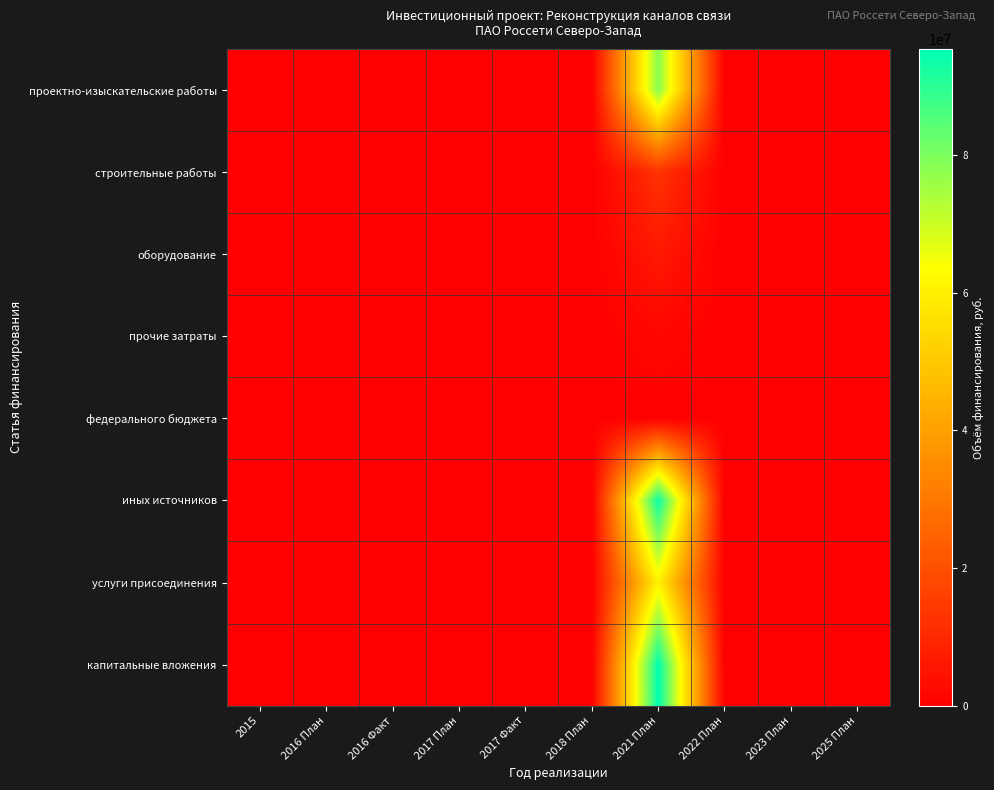

Reading left to right, what are all the values shown in this chart?

проектно-изыскательские работы: 2015=0	2016 План=0	2016 Факт=0	2017 План=0	2017 Факт=0	2018 План=0	2021 План=78329423	2022 План=0	2023 План=0	2025 План=0
строительные работы: 2015=0	2016 План=0	2016 Факт=0	2017 План=0	2017 Факт=0	2018 План=0	2021 План=12787813	2022 План=0	2023 План=0	2025 План=0
оборудование: 2015=0	2016 План=0	2016 Факт=0	2017 План=0	2017 Факт=0	2018 План=0	2021 План=6077345	2022 План=0	2023 План=0	2025 План=0
прочие затраты: 2015=0	2016 План=0	2016 Факт=0	2017 План=0	2017 Факт=0	2018 План=0	2021 План=1982491	2022 План=0	2023 План=0	2025 План=0
федерального бюджета: 2015=0	2016 План=0	2016 Факт=0	2017 План=0	2017 Факт=0	2018 План=0	2021 План=0	2022 План=0	2023 План=0	2025 План=0
иных источников: 2015=0	2016 План=0	2016 Факт=0	2017 План=0	2017 Факт=0	2018 План=0	2021 План=93995308	2022 План=0	2023 План=0	2025 План=0
услуги присоединения: 2015=0	2016 План=0	2016 Факт=0	2017 План=0	2017 Факт=0	2018 План=0	2021 План=60537197	2022 План=0	2023 План=0	2025 План=0
капитальные вложения: 2015=0	2016 План=0	2016 Факт=0	2017 План=0	2017 Факт=0	2018 План=0	2021 План=95443754	2022 План=0	2023 План=0	2025 План=0